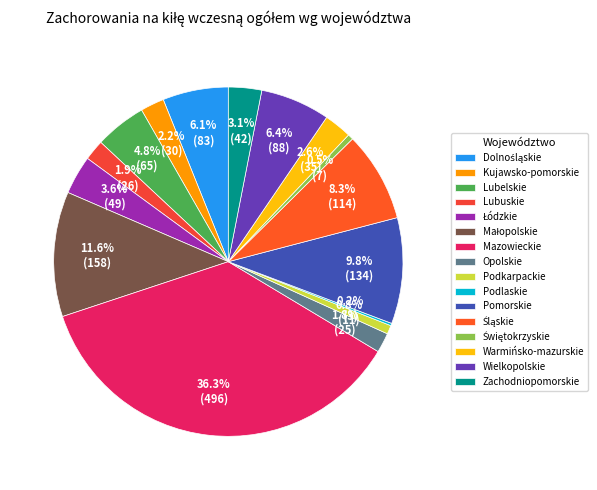

What is the smallest slice in the pie chart?

Podlaskie